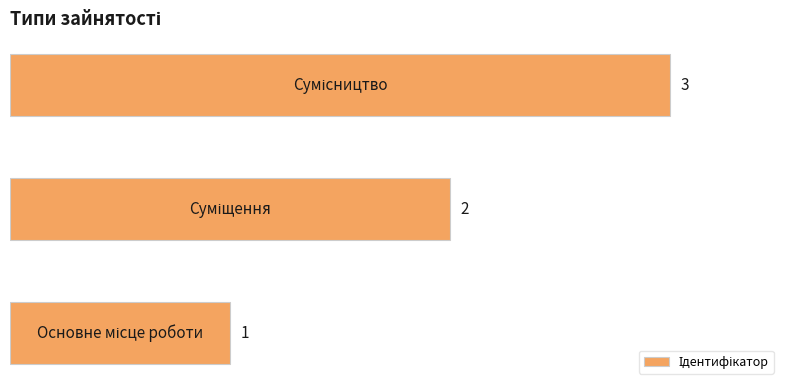

What is the greatest value displayed?

3